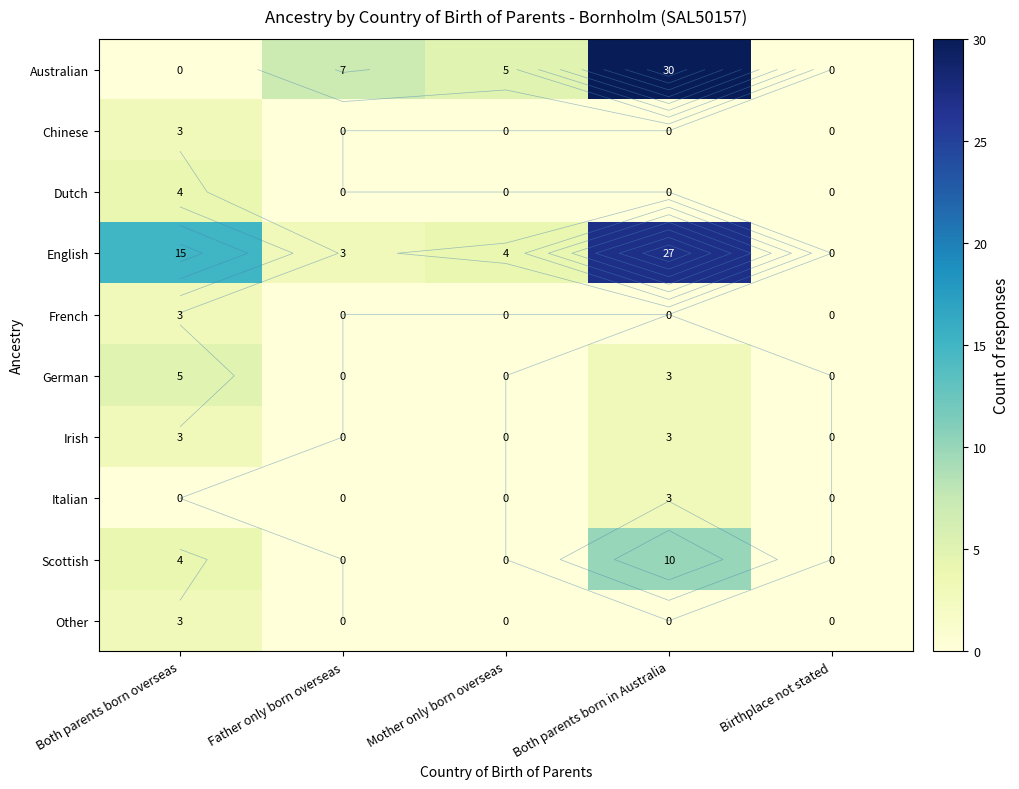

Rank the series by their maximum value, from highest to lowest.

Australian, English, Scottish, German, Dutch, Chinese, French, Irish, Italian, Other